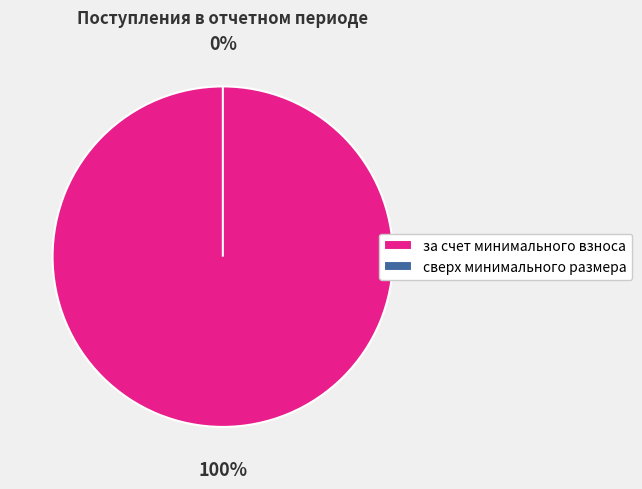

What portion of the pie excludes сверх минимального размера?

100.0%